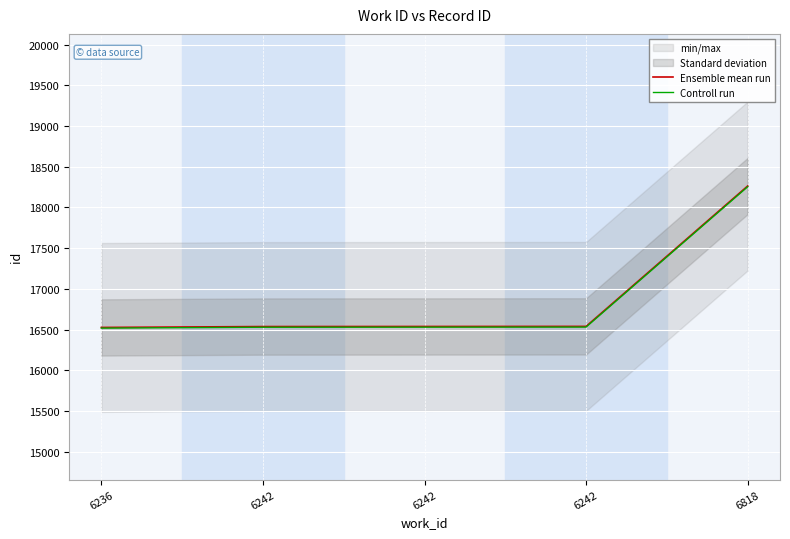

Which has a higher value, 6242 or 6818?

6818